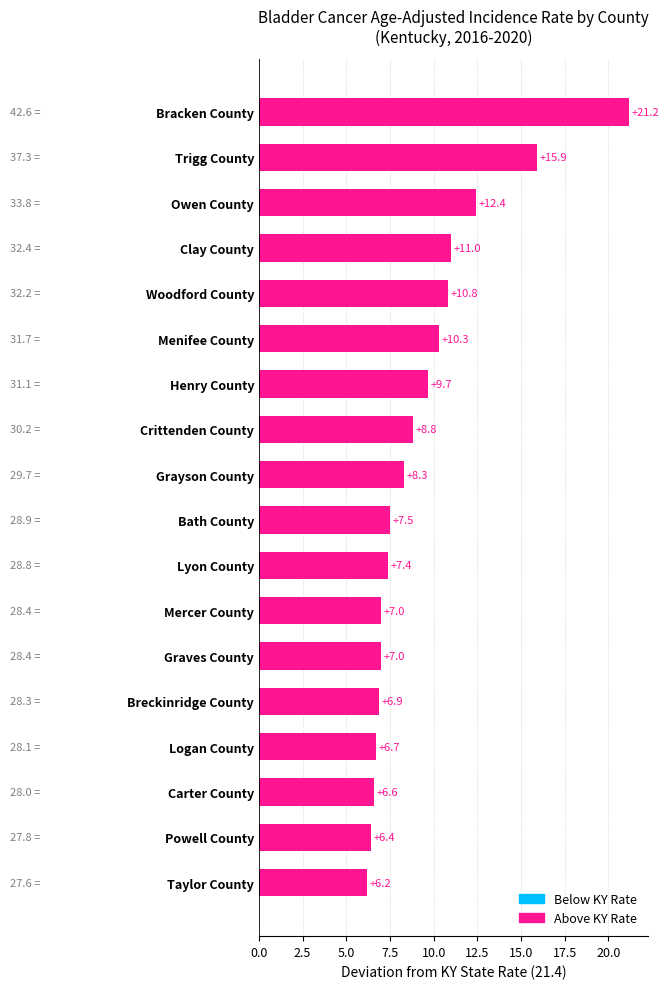

What is the value of the 6th bar from the top?

10.3